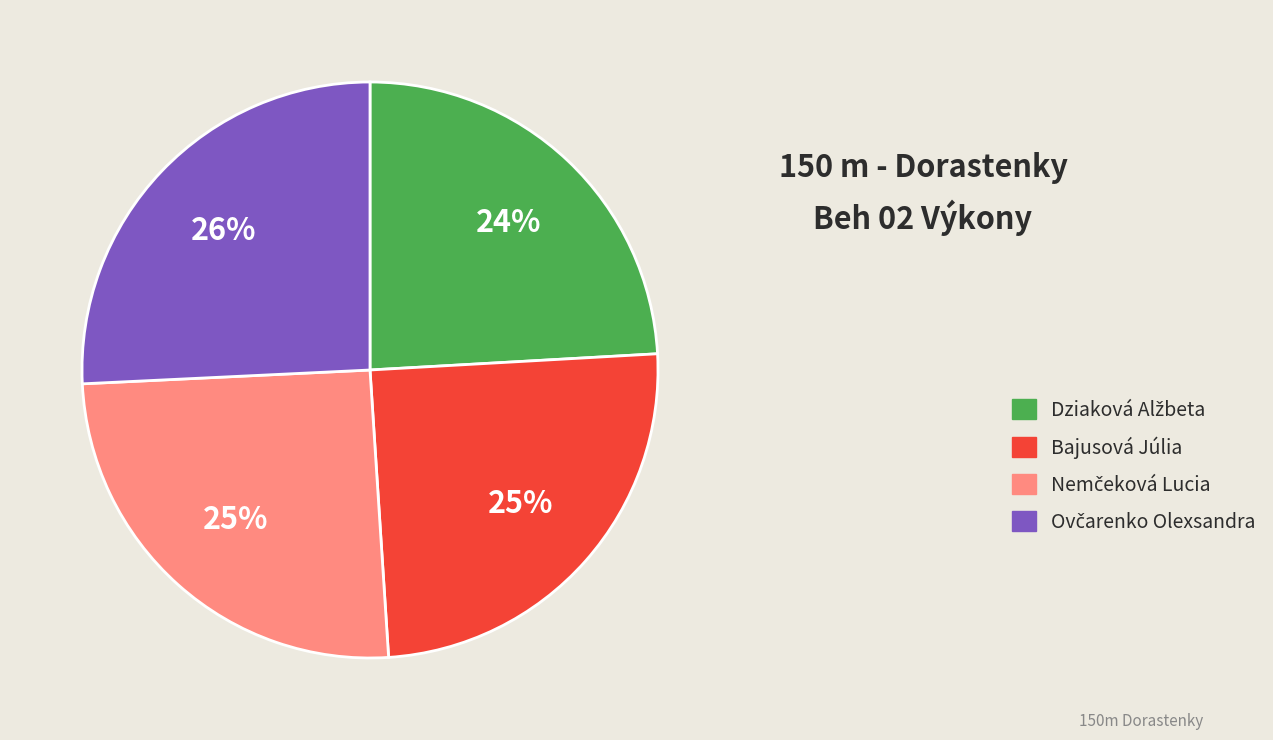

Is there any slice that represents more than half of the pie?

No